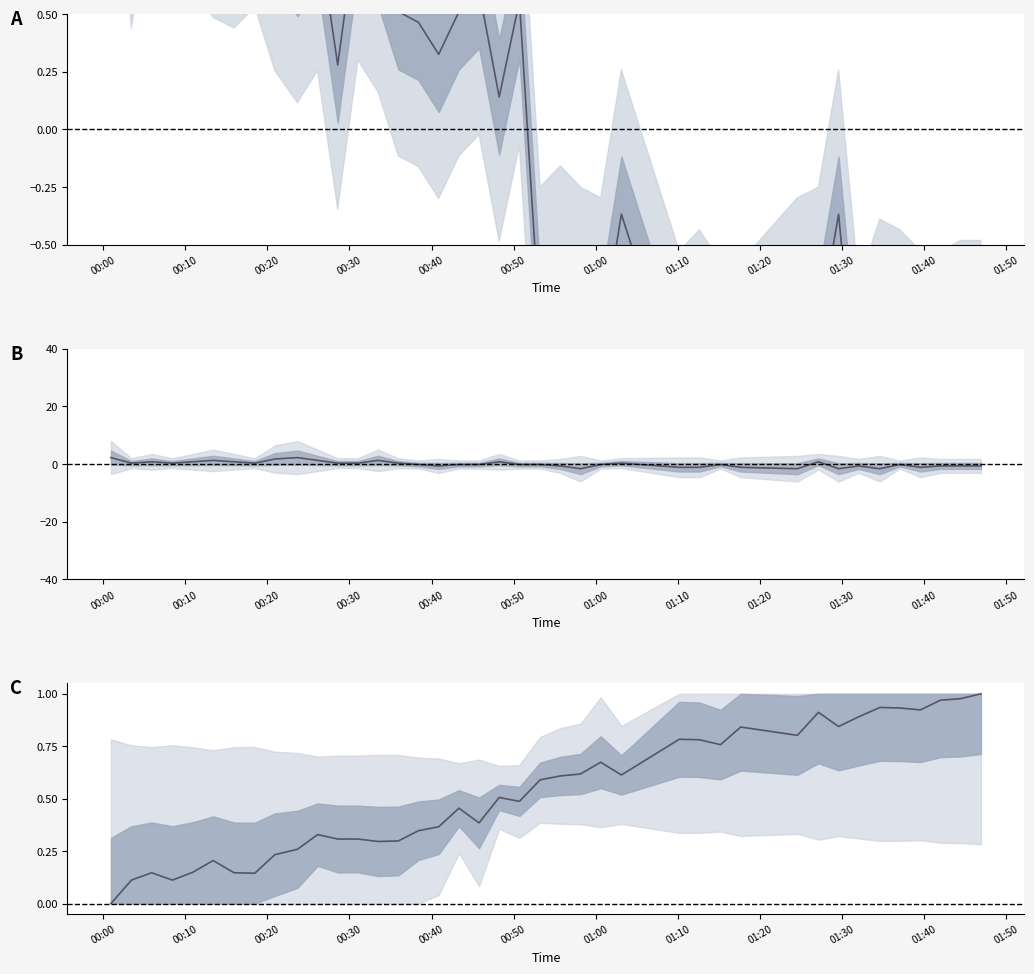

Which category has the highest value in the Signal series?

00:00